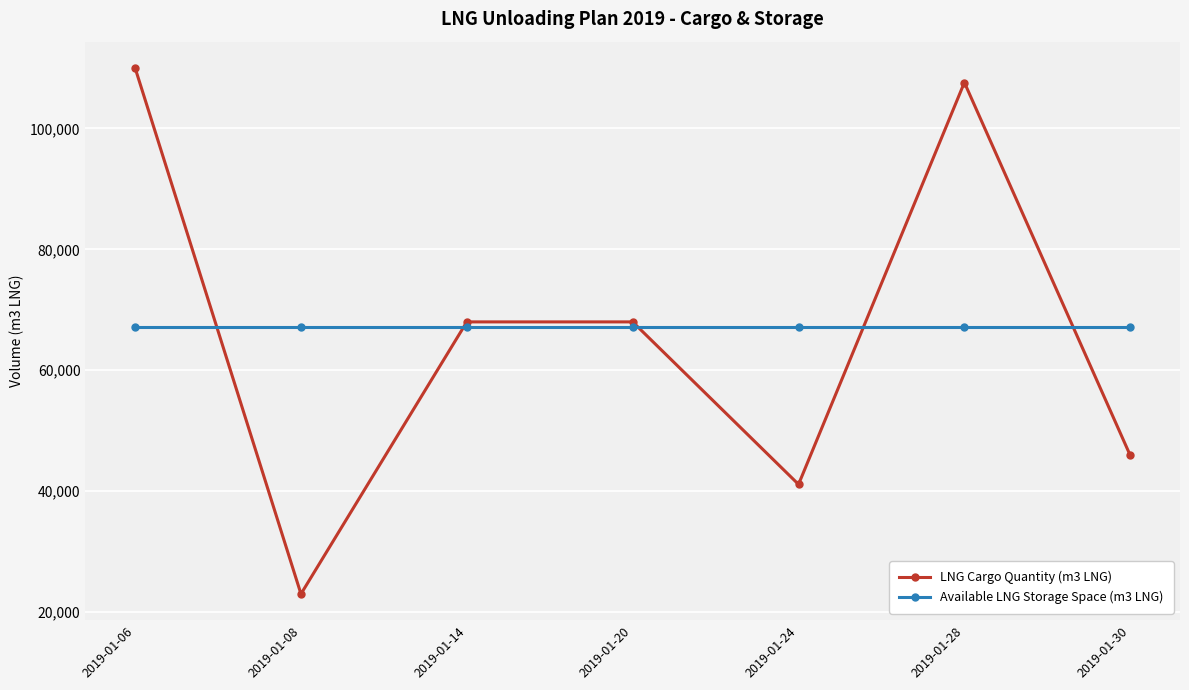

List the series in order of their peak value, lowest first.

Available LNG Storage Space (m3 LNG), LNG Cargo Quantity (m3 LNG)